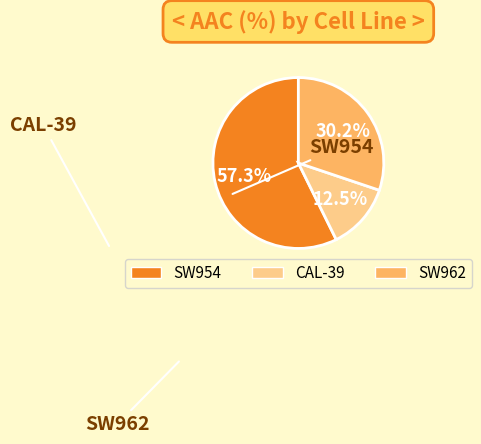

Approximately how many times larger is the value at CAL-39 compared to SW962?

0.4